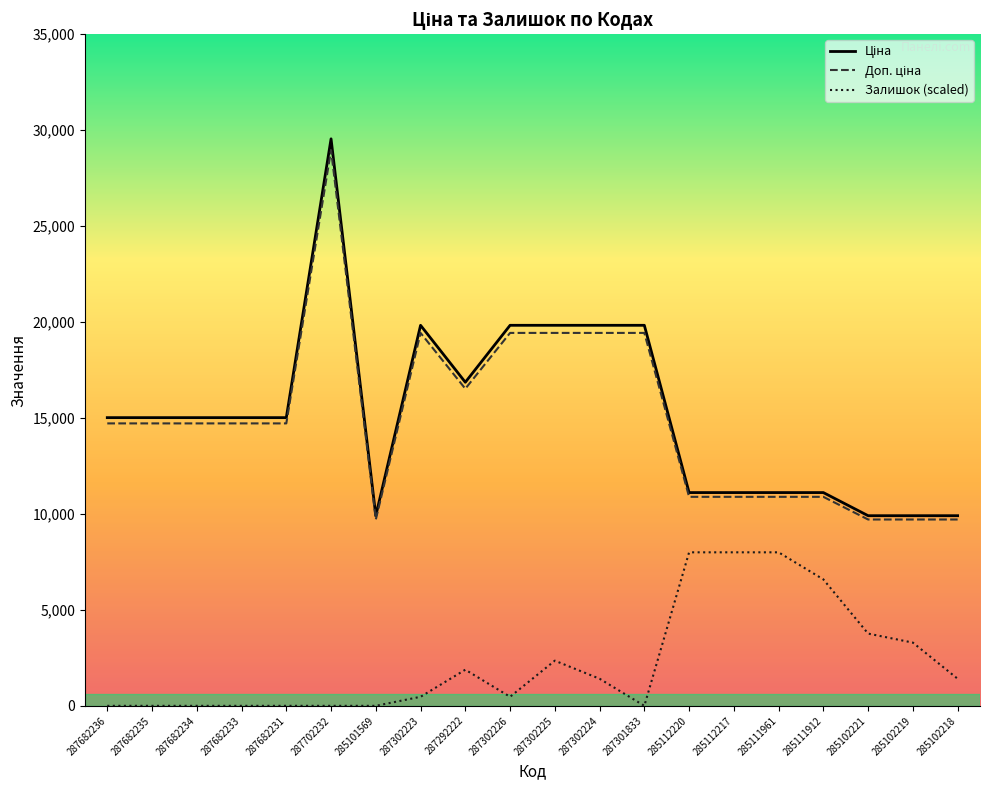

Is it true that Залишок (scaled) equals 1411.8 at 285102218?

True